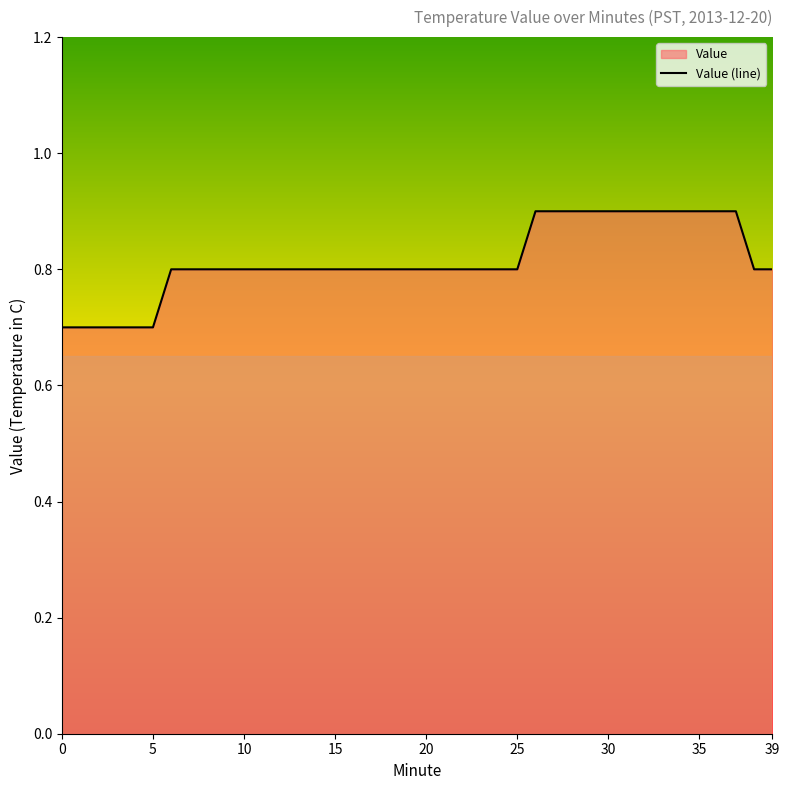

The chart shows a value of 0.2 at 39. True or false?

False